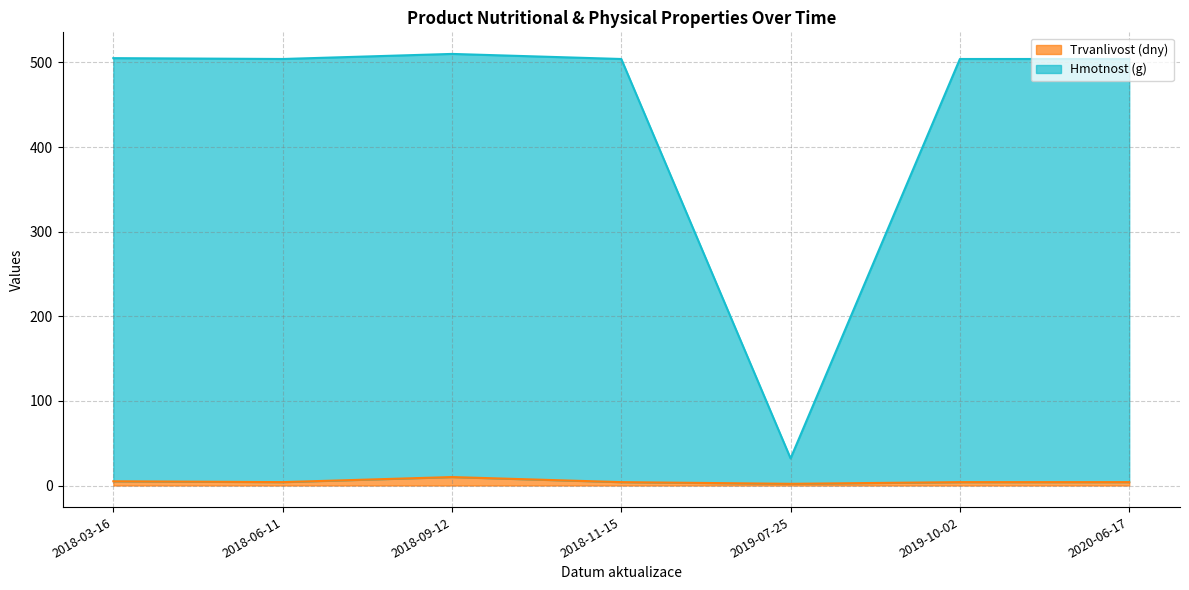

Reading left to right, what are all the values shown in this chart?

Trvanlivost (dny): 2018-03-16=5	2018-06-11=4	2018-09-12=10	2018-11-15=4	2019-07-25=2	2019-10-02=4	2020-06-17=4
Hmotnost (g): 2018-03-16=505	2018-06-11=504	2018-09-12=510	2018-11-15=504	2019-07-25=32	2019-10-02=504	2020-06-17=504